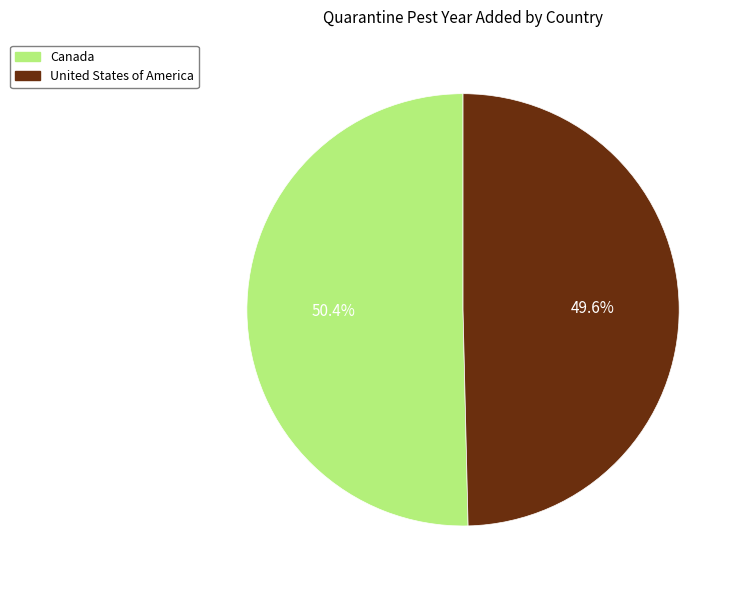

To the nearest percent, what is the average slice percentage?

50%